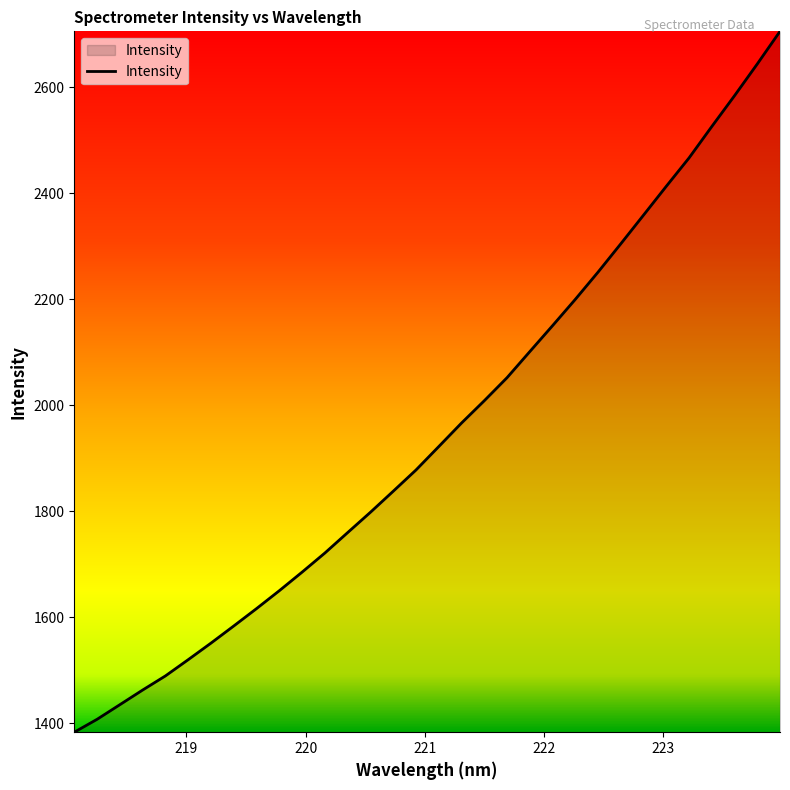

Reading left to right, what are all the values shown in this chart?

1383.0	1407.3	1434.9	1462.6	1489.2	1519.9	1551.1	1583.5	1616.3	1650.0	1685.1	1721.1	1759.7	1798.0	1837.6	1877.7	1921.9	1966.3	2008.4	2051.9	2101.1	2150.0	2199.7	2251.1	2304.5	2358.6	2413.0	2466.5	2525.7	2583.9	2643.7	2705.3